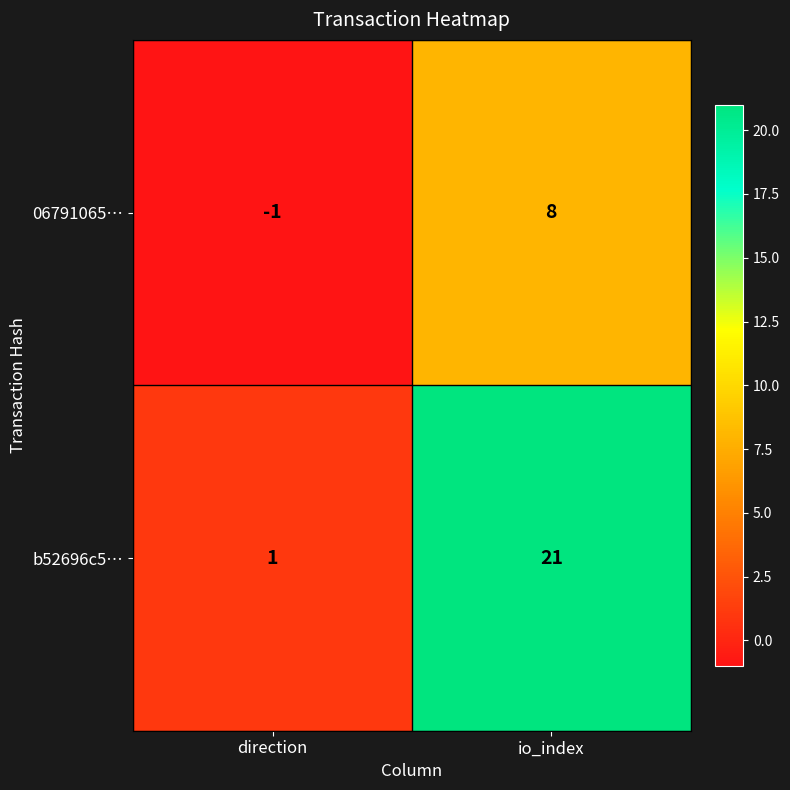

What is the total value across all series at io_index?

29